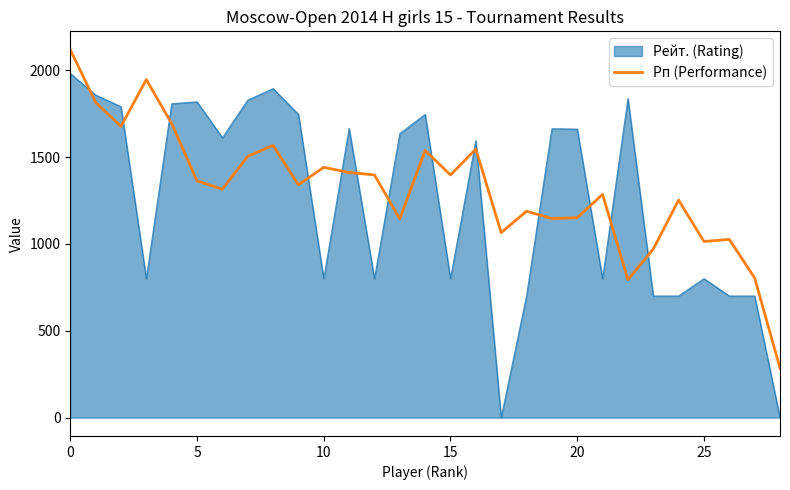

What is the minimum value for Рп (Performance)?

285